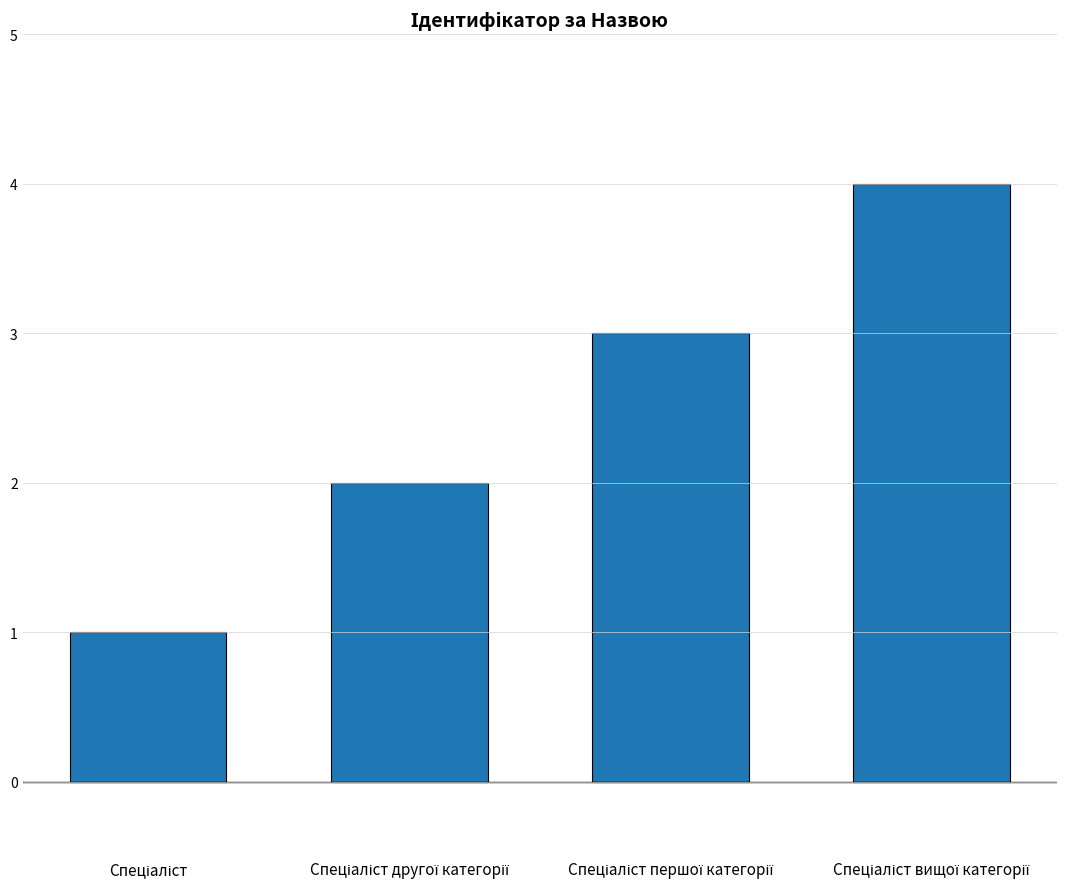

What is the sum of all values?

10